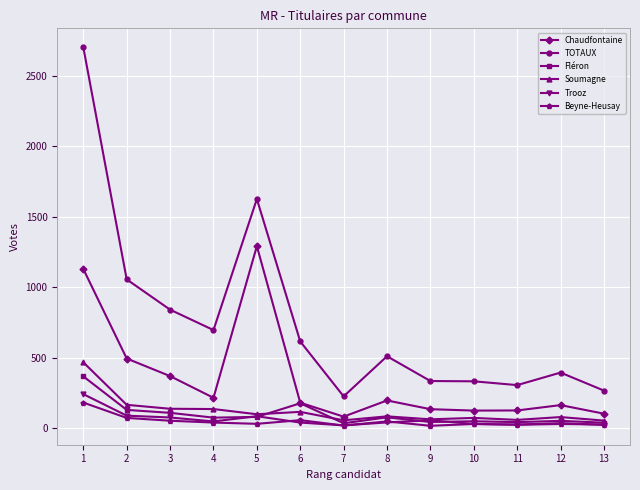

What is the highest value of the TOTAUX series?

2704